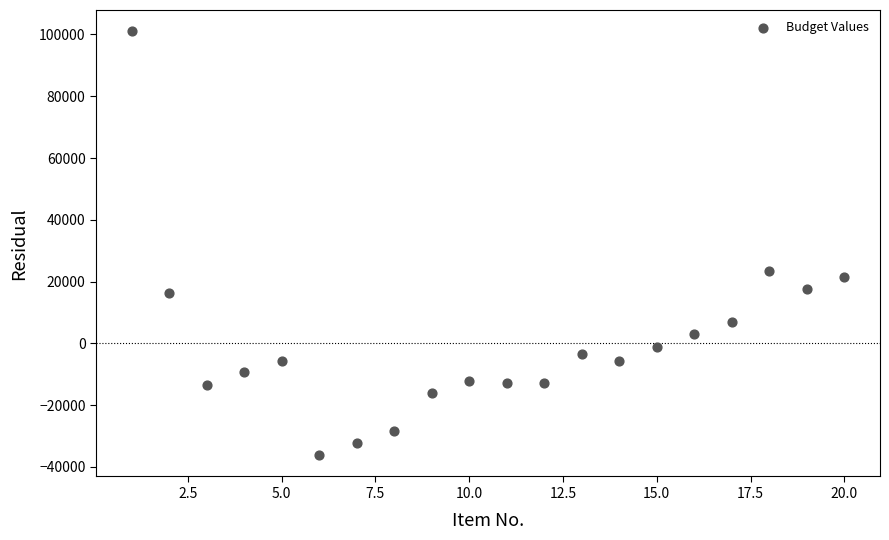

What is the range of Y values (max minus min)?

137324.7